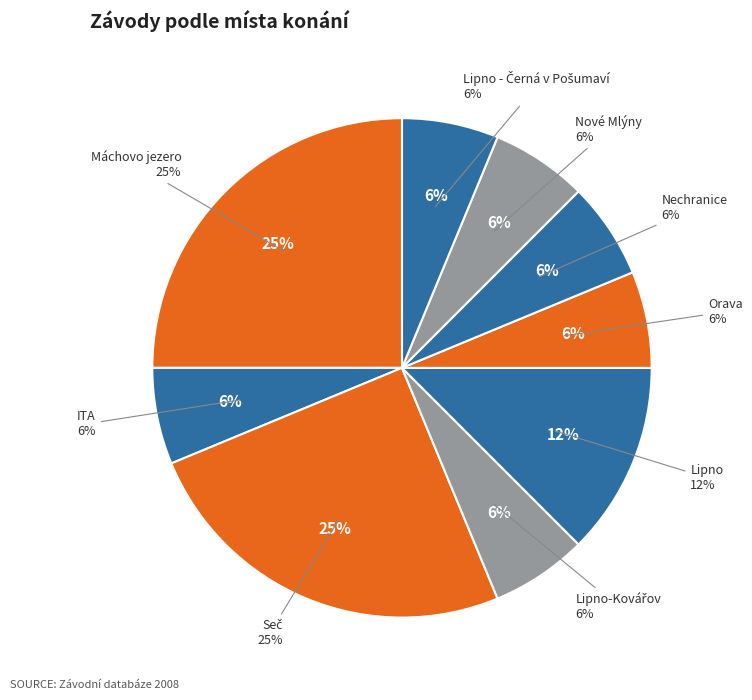

Does Lipno account for over 50% of the chart?

No